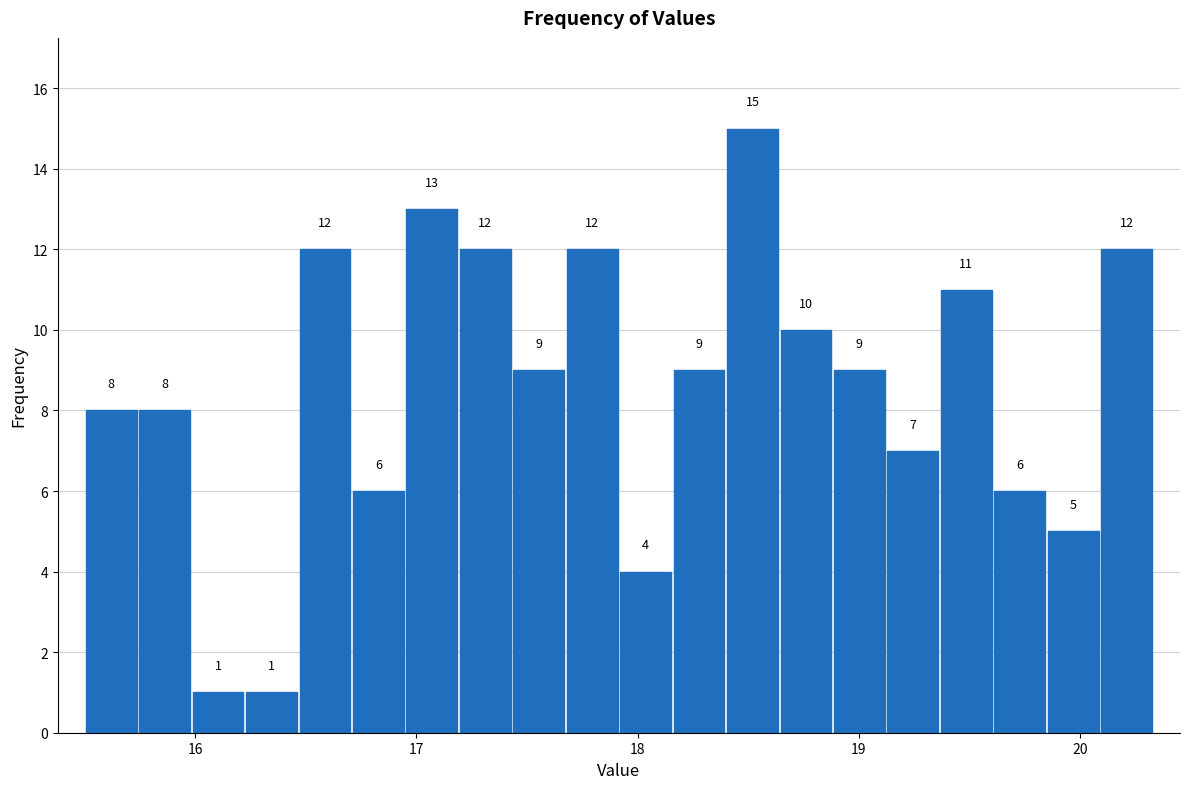

Read against the x-axis, roughly where is the centre of the tallest bar?

18.5